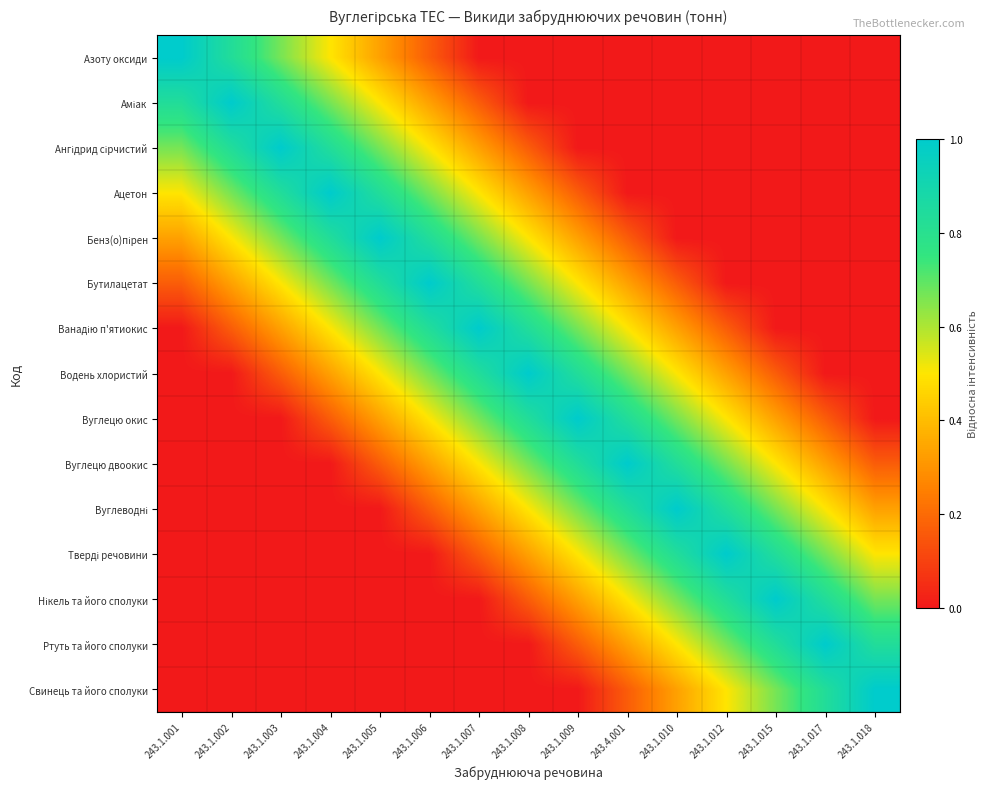

At how many categories does at least one series exceed 0?

15